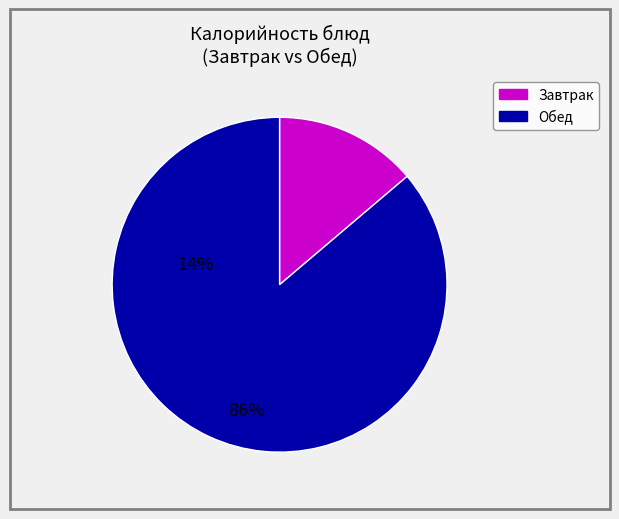

Is there a majority slice in this chart?

Yes